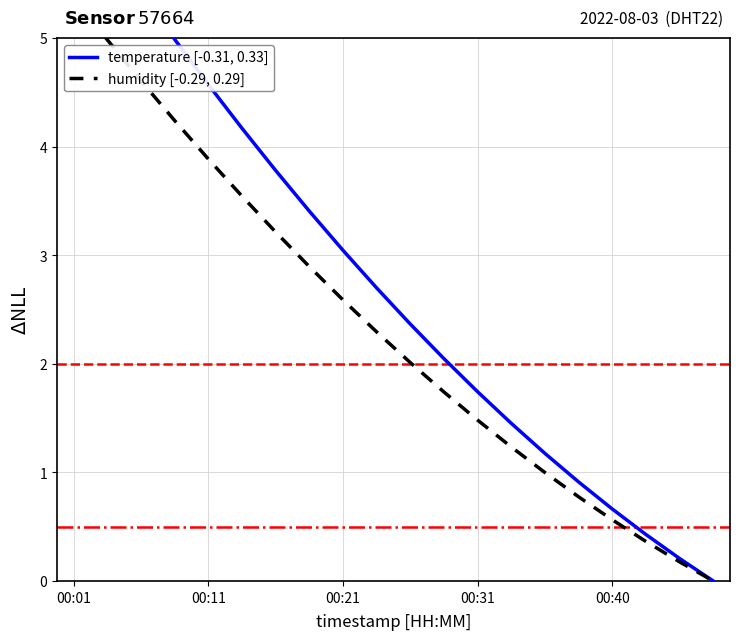

What are all the series names shown in the legend?

temperature [-0.31, 0.33], humidity [-0.29, 0.29]